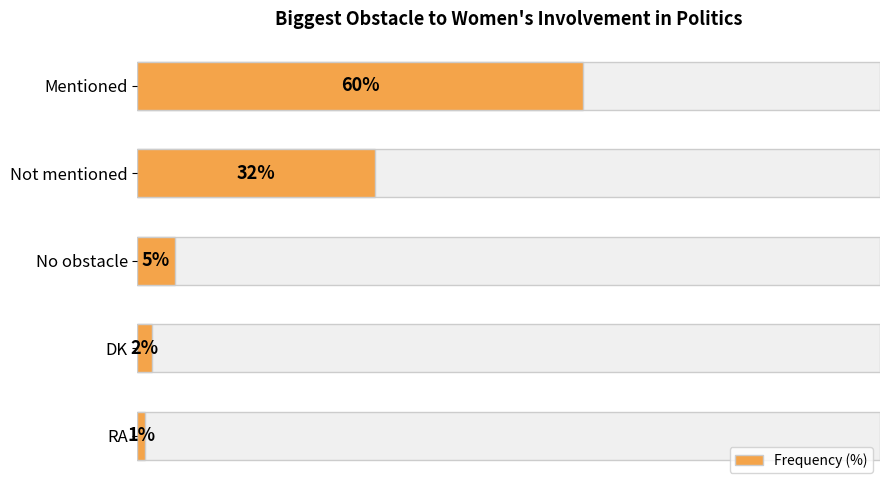

What is the difference between the second highest and second lowest values?

30